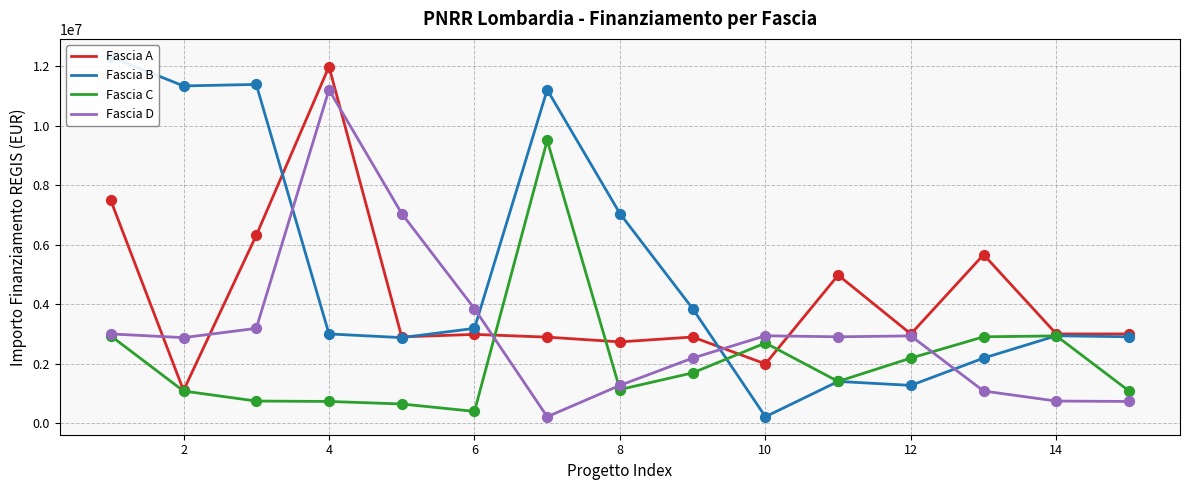

What is the minimum value for Fascia A?

1101561.4